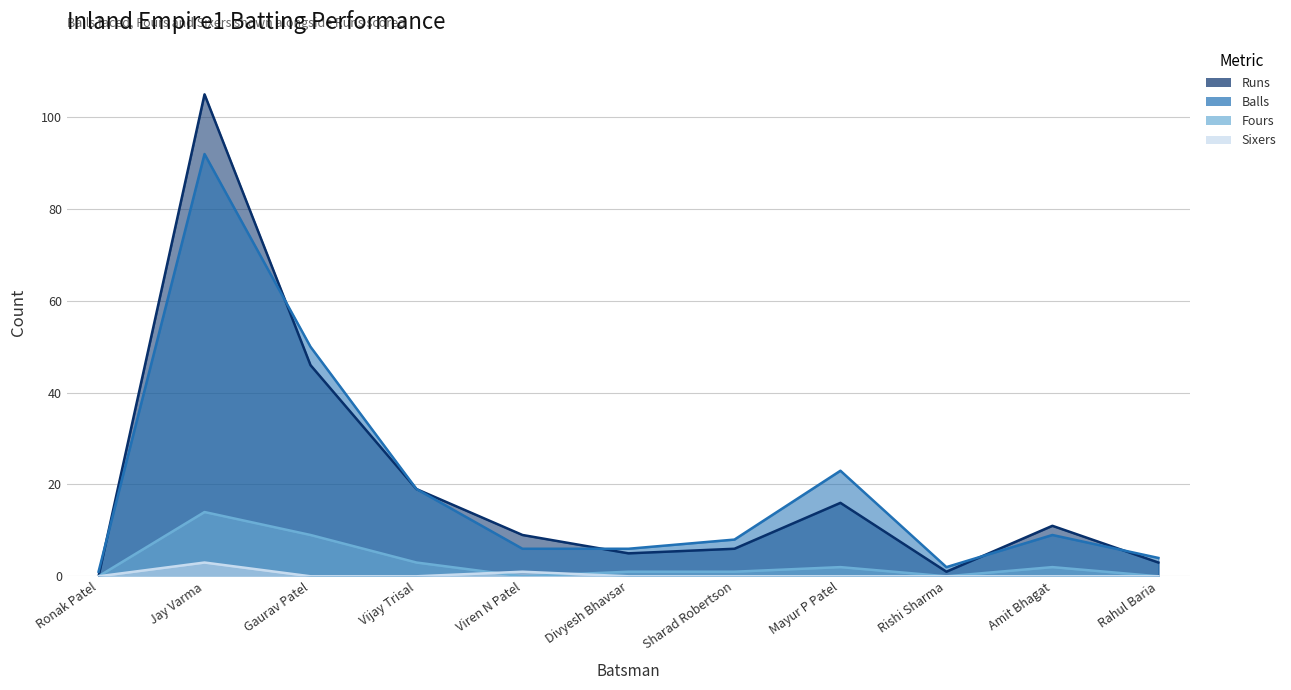

What is the label of the 6th point from the right?

Divyesh Bhavsar